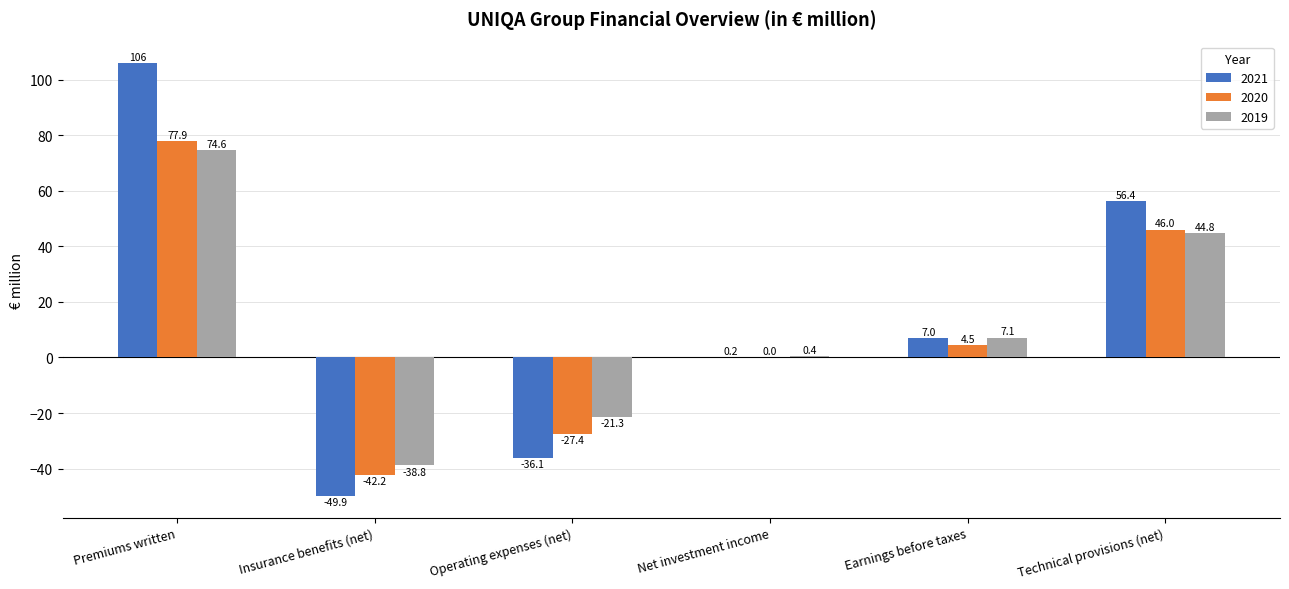

Between Net investment income and Earnings before taxes, which series saw the biggest shift?

2021